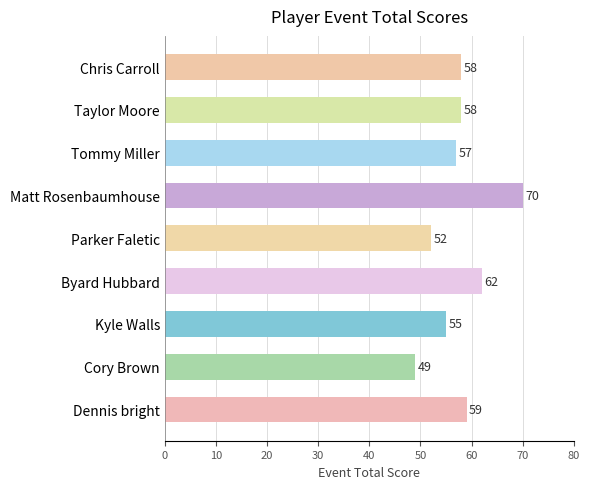

How many data points are less than 58?

4